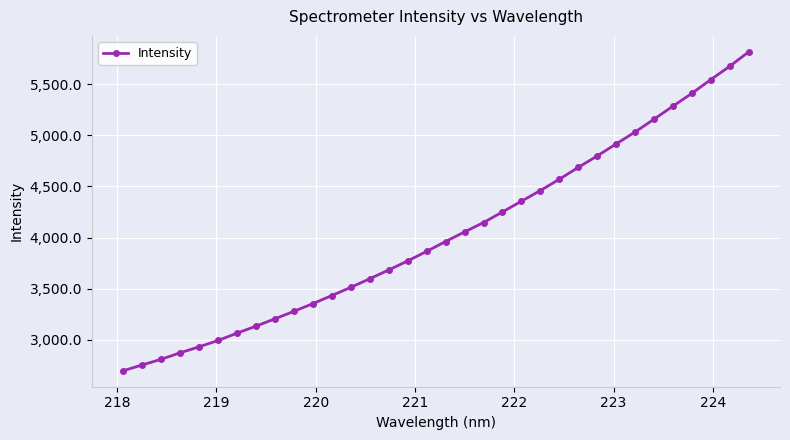

How many categories are shown in the chart?

34